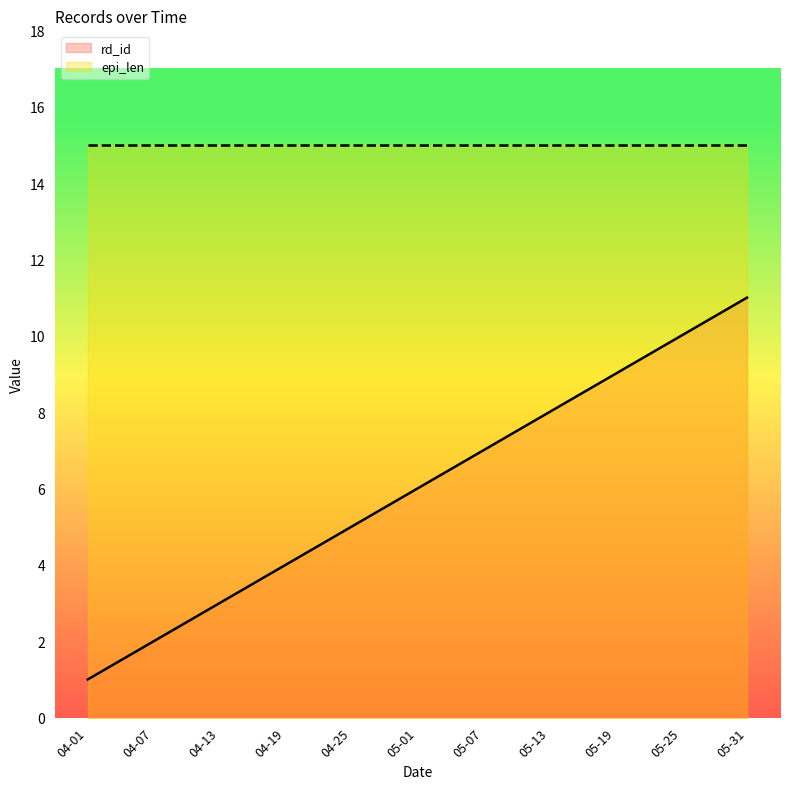

Does the chart display data point markers on the line(s)?

No